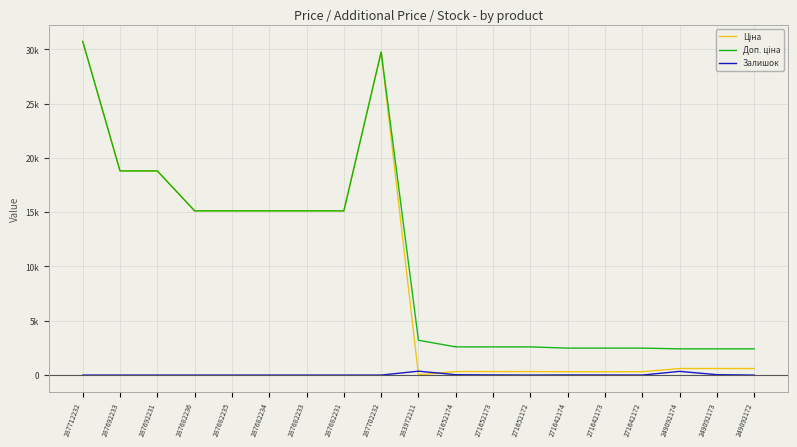

Reading left to right, what are all the values shown in this chart?

Ціна: 30717.1	18796.8	18796.8	15120.0	15120.0	15120.0	15120.0	15120.0	29747.2	32.0	324.8	324.8	324.8	310.3	310.3	310.3	603.7	603.7	603.7
Доп. ціна: 30717.1	18796.8	18796.8	15120.0	15120.0	15120.0	15120.0	15120.0	29747.2	3205.0	2598.3	2598.3	2598.3	2482.4	2482.4	2482.4	2414.8	2414.8	2414.8
Залишок: 0.0	0.0	0.0	0.0	0.0	0.0	0.0	0.0	0.0	360.0	35.0	15.0	4.0	12.0	10.0	4.0	341.0	38.0	0.0